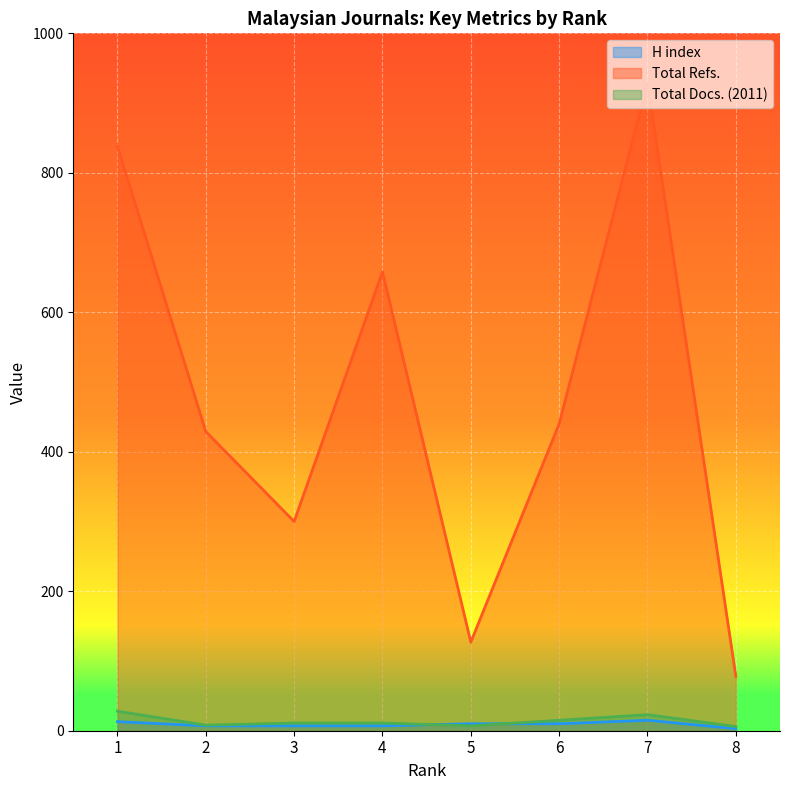

In Total Refs., how many points are higher than both neighbors (excluding endpoints)?

2